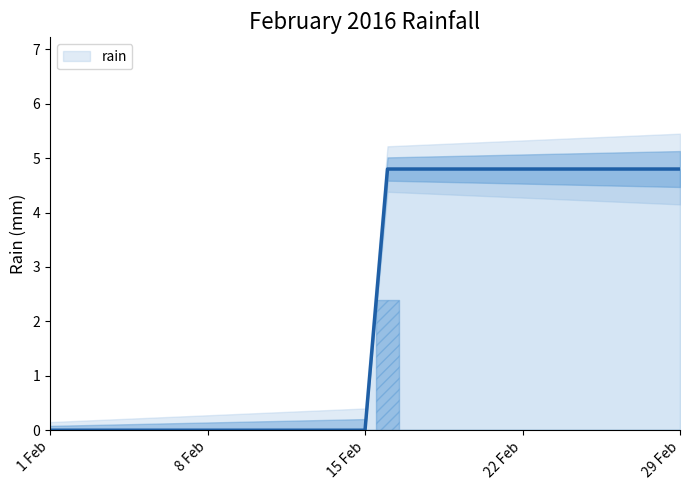

True or false: rain has a value of -2.0 at 8 Feb.

False